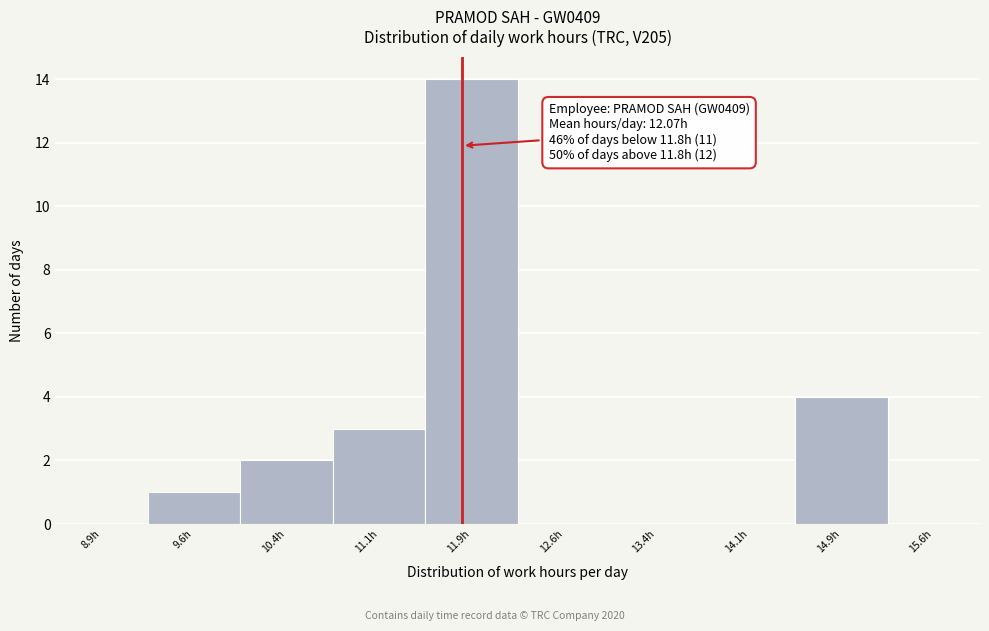

Over which range of the x-axis is the bar tallest?

11.50 to 12.25